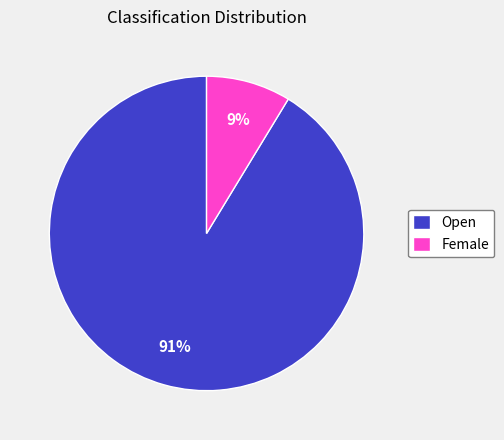

Does Female represent more than half of the total?

No